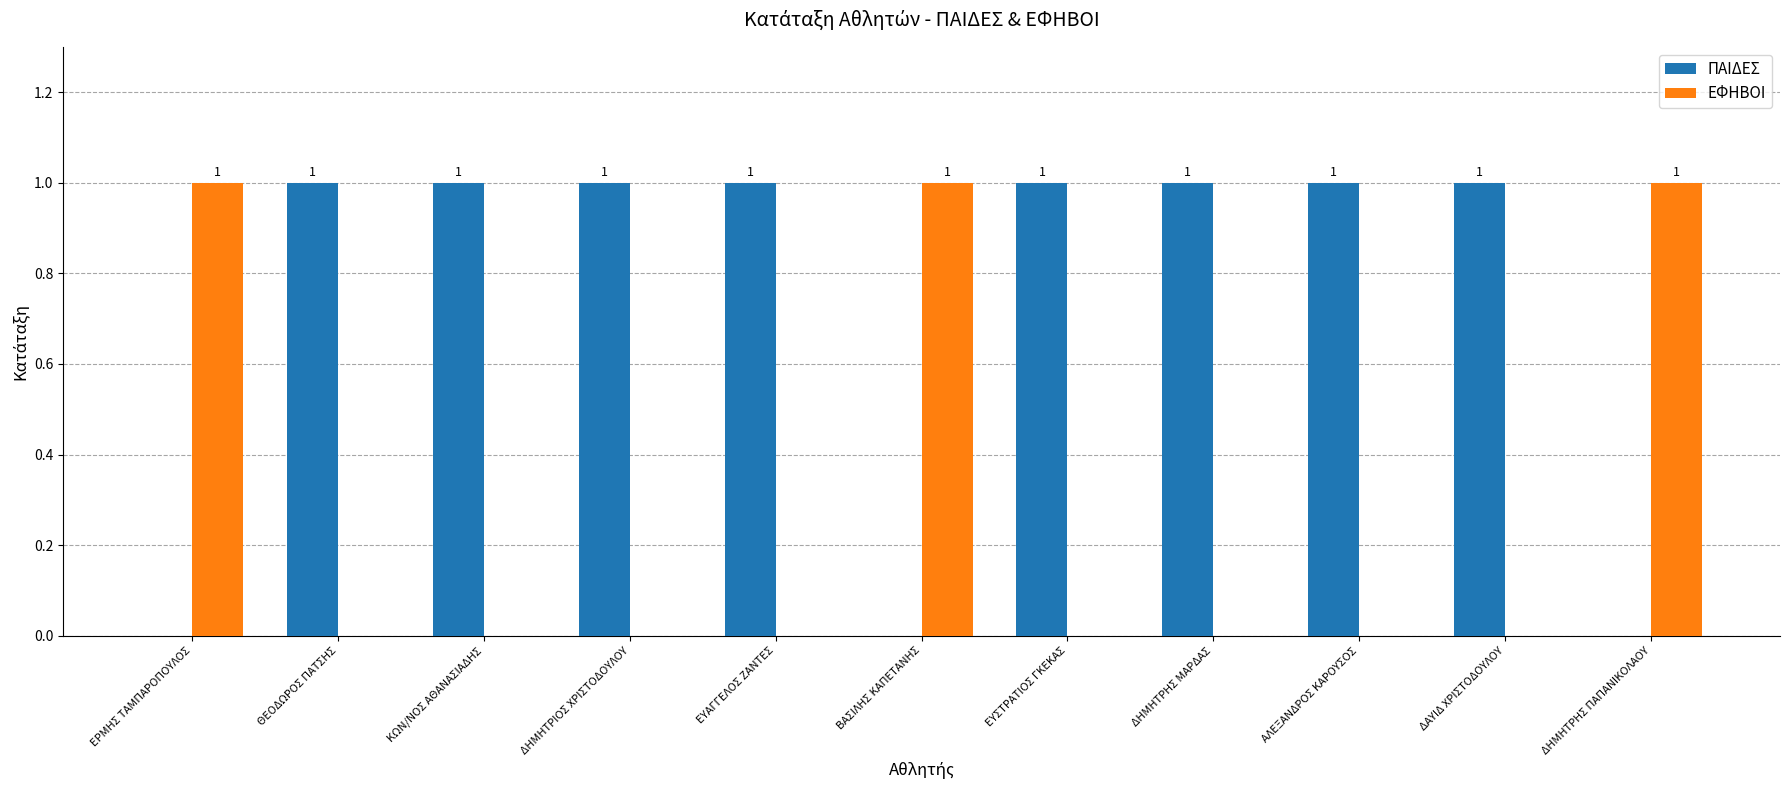

How many series are shown in this chart?

2